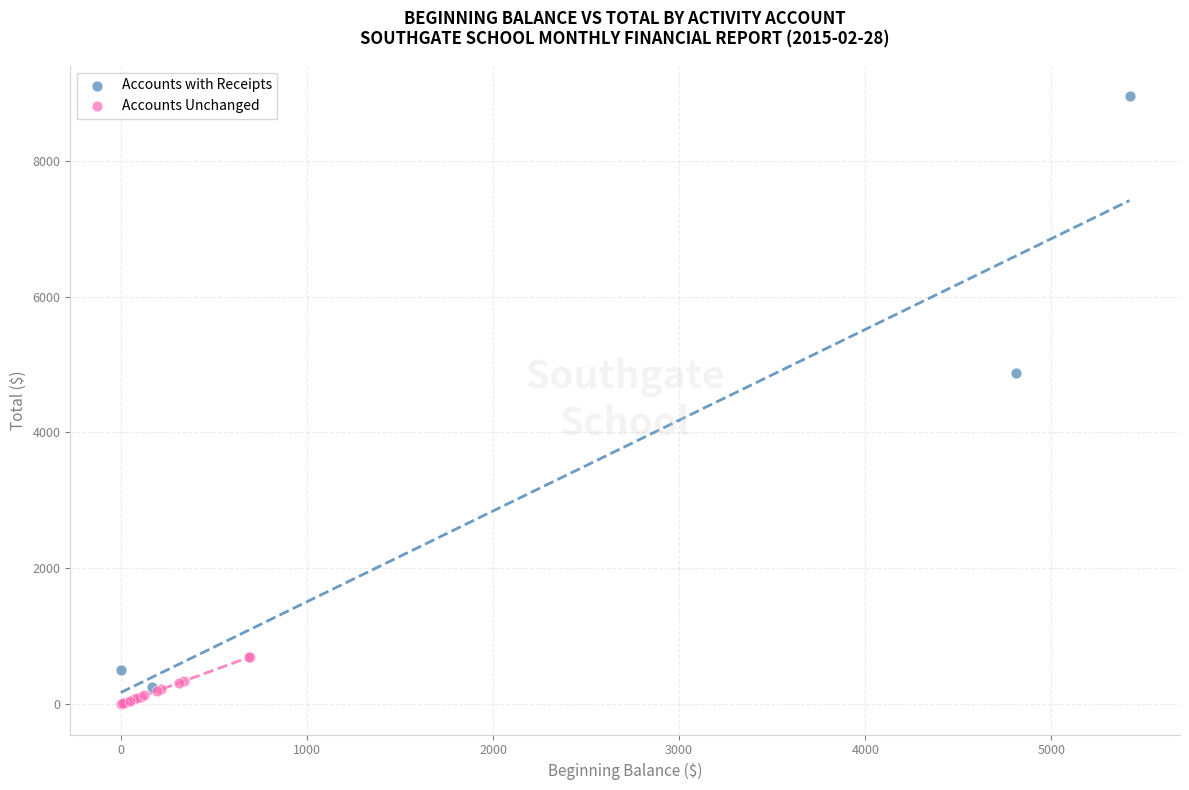

Which series reaches the maximum Y coordinate?

Accounts with Receipts